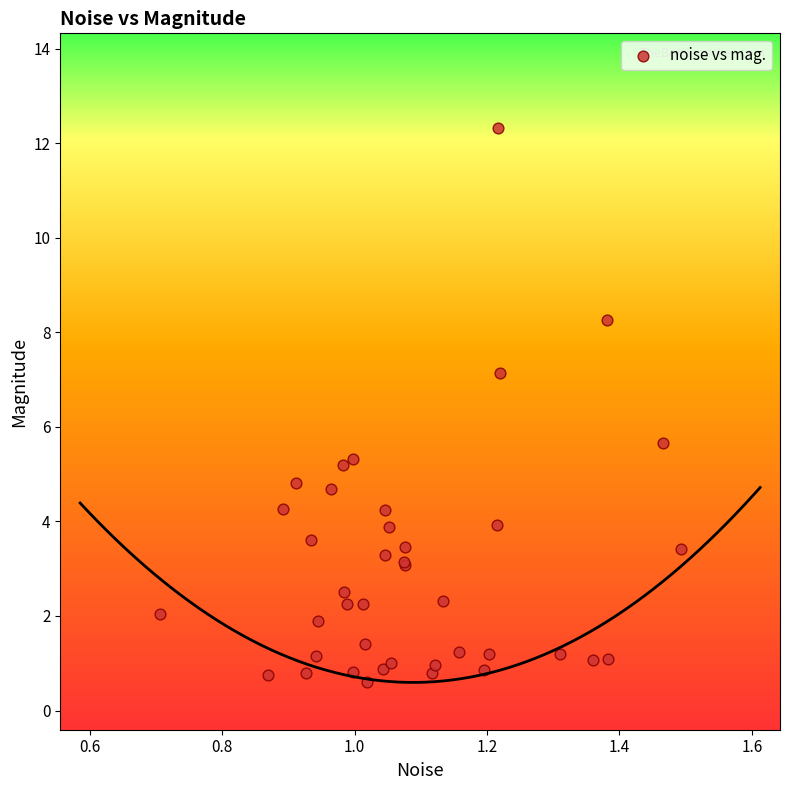

What Y value in the scatter plot is closest to 6?

5.7